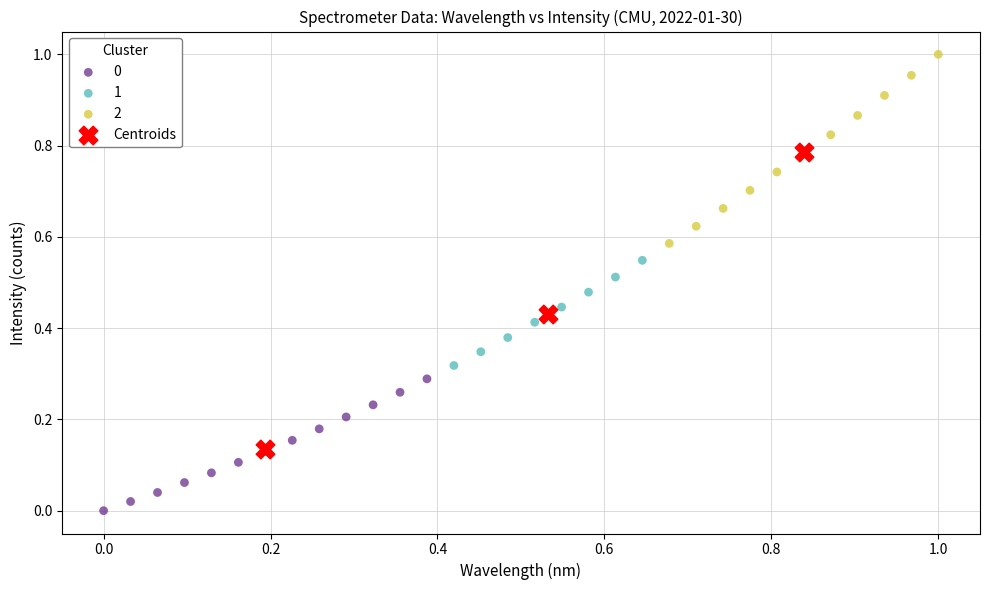

Which series has the largest Y range (max minus min)?

Centroids